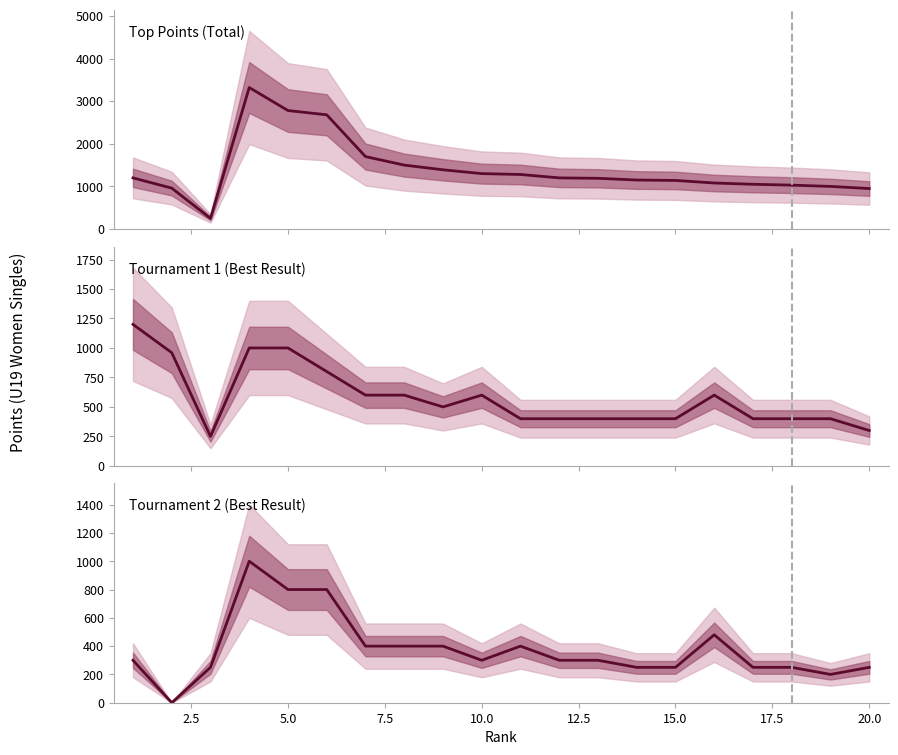

How many categories are shown in the chart?

20